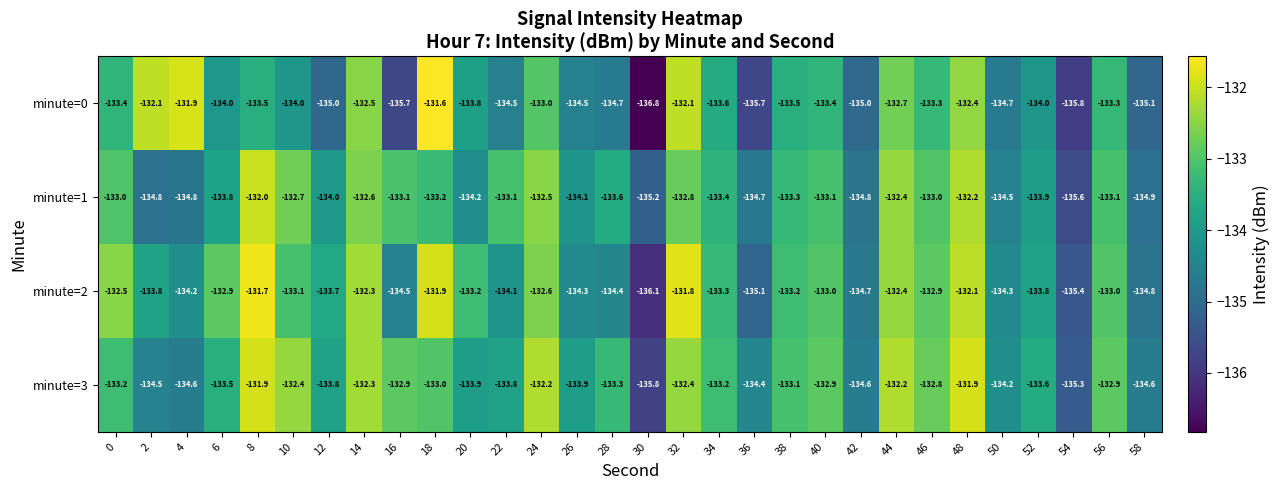

Which series has the largest range (max minus min)?

minute=0